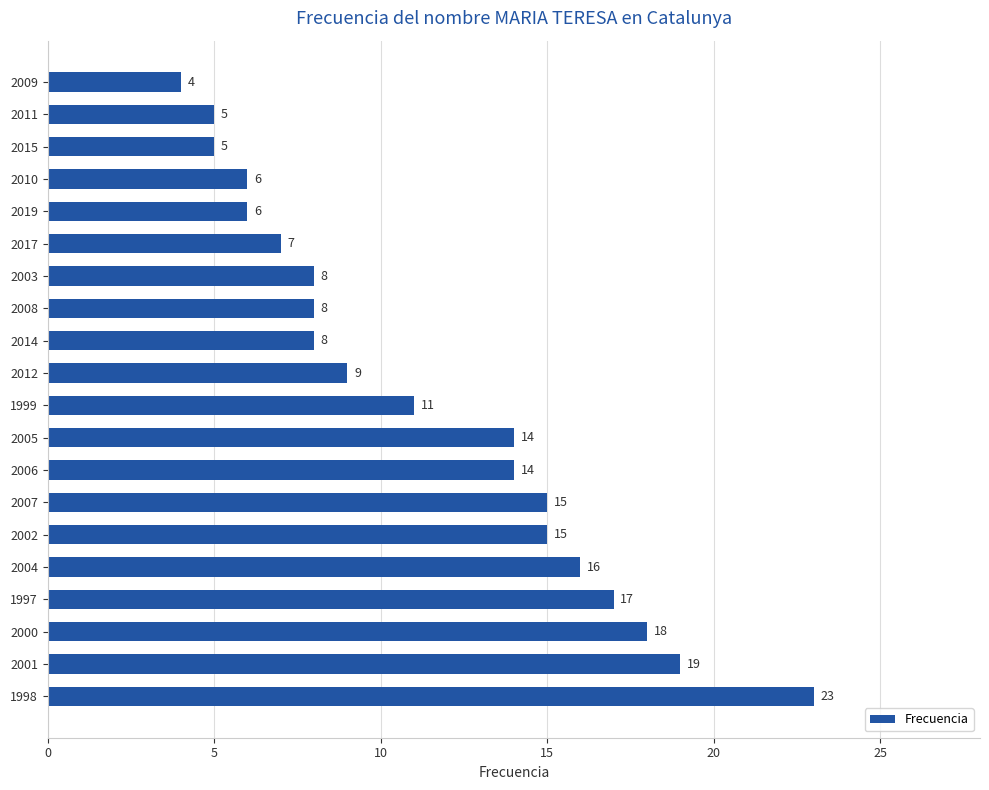

What is the ratio of the value at 2005 to the value at 2004?

0.9